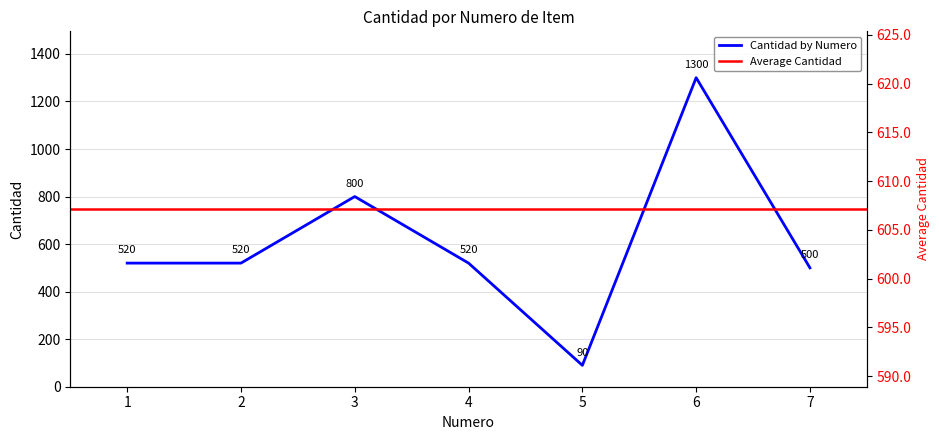

The value at 7 is 500. True or false?

True